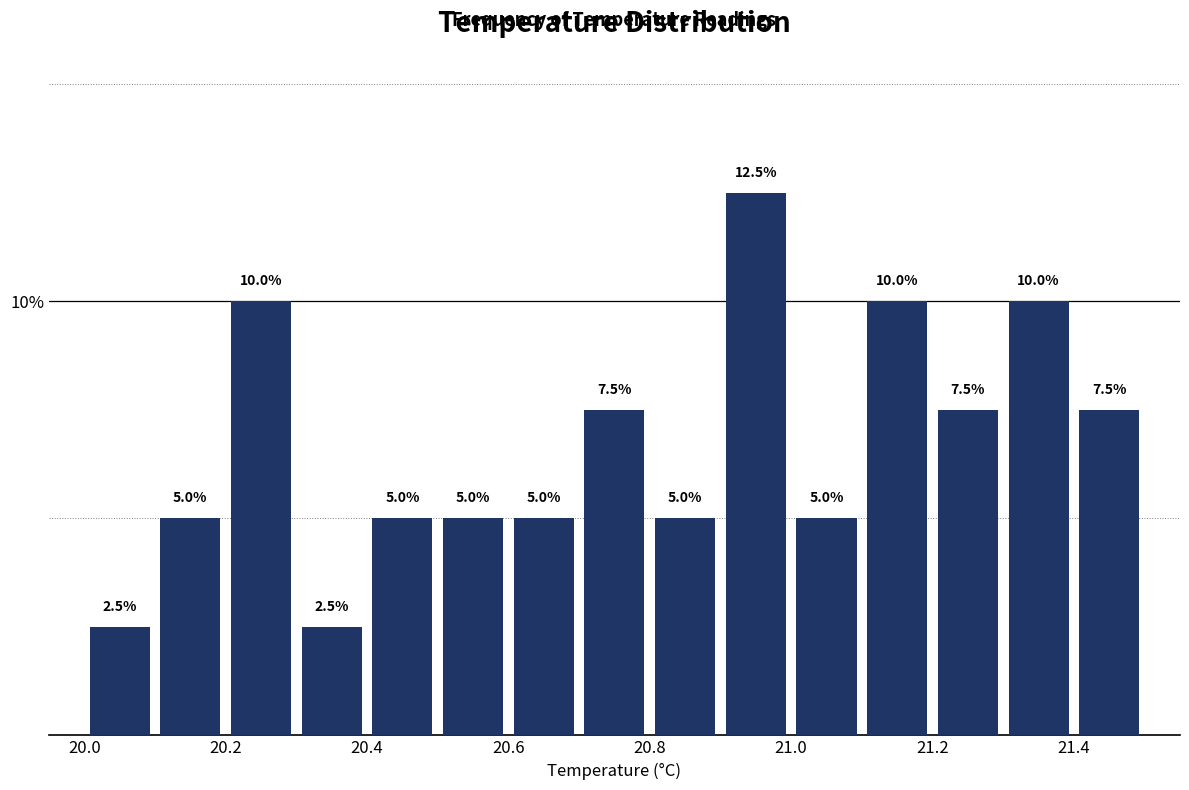

Reading left to right, list every bar in this chart as the range it spans on the x-axis followed by its height.

20.0 to 20.1: 2.5
20.1 to 20.2: 5.0
20.2 to 20.3: 10.0
20.3 to 20.4: 2.5
20.4 to 20.5: 5.0
20.5 to 20.6: 5.0
20.6 to 20.7: 5.0
20.7 to 20.8: 7.5
20.8 to 20.9: 5.0
20.9 to 21.0: 12.5
21.0 to 21.1: 5.0
21.1 to 21.2: 10.0
21.2 to 21.3: 7.5
21.3 to 21.4: 10.0
21.4 to 21.5: 7.5